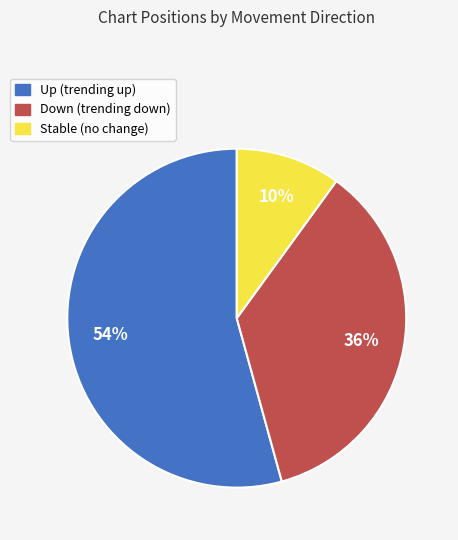

Which has a higher value, Up (trending up) or Stable (no change)?

Up (trending up)